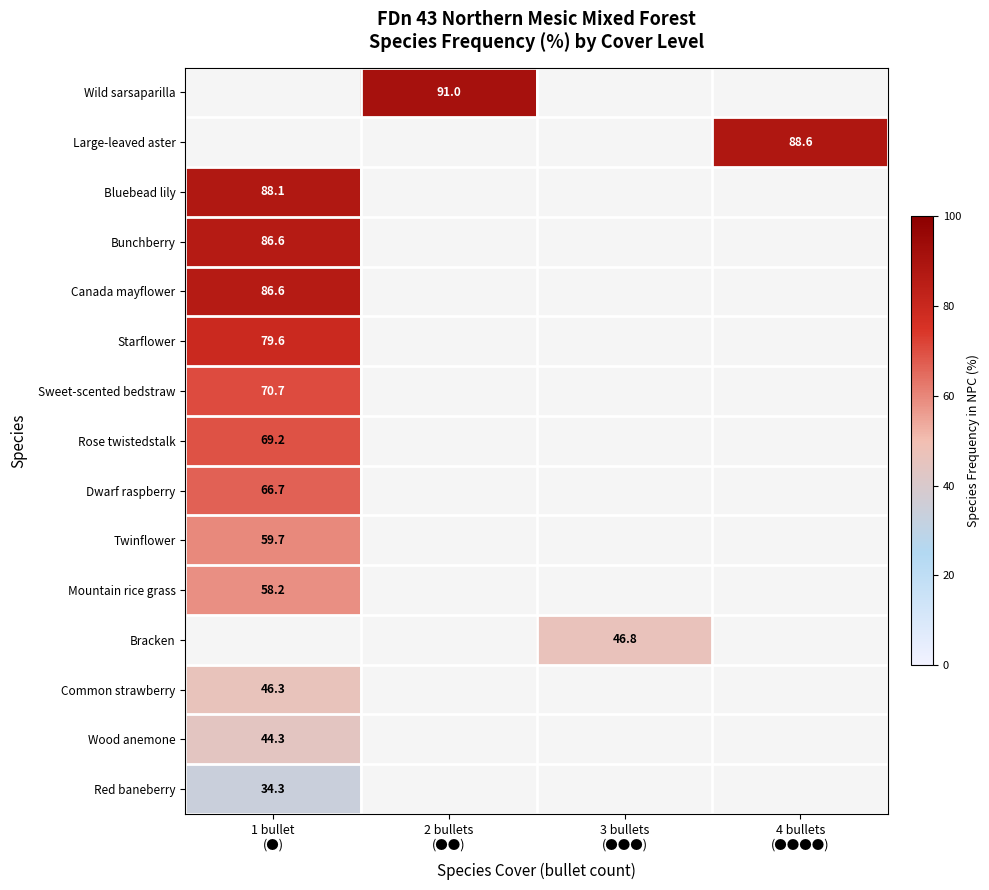

Is the value of Wood anemone at 3 bullets (●●●) greater than the value of Red baneberry at 2 bullets (●●)?

No